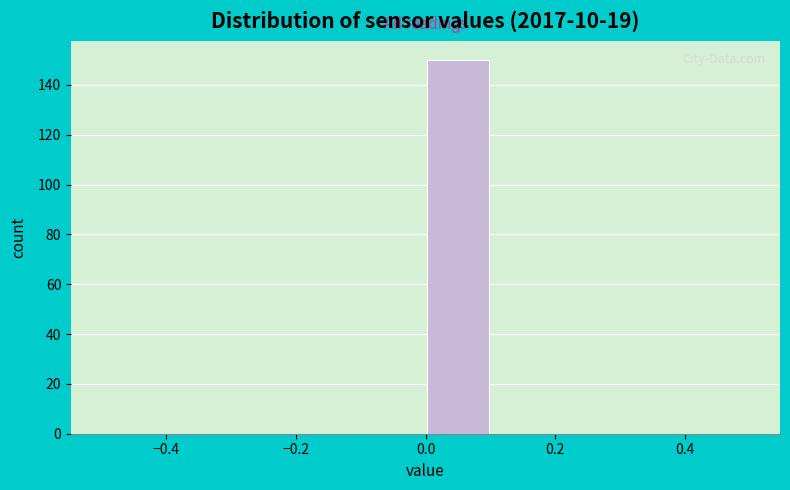

Reading left to right, transcribe this chart: for each bar, give the range it covers on the x-axis and its height. The values are not printed on the chart, so give them approximately, as read against the axis.

-0.5 to -0.4: 0
-0.4 to -0.3: 0
-0.3 to -0.2: 0
-0.2 to -0.1: 0
-0.1 to 0.0: 0
0.0 to 0.1: 150
0.1 to 0.2: 0
0.2 to 0.3: 0
0.3 to 0.4: 0
0.4 to 0.5: 0